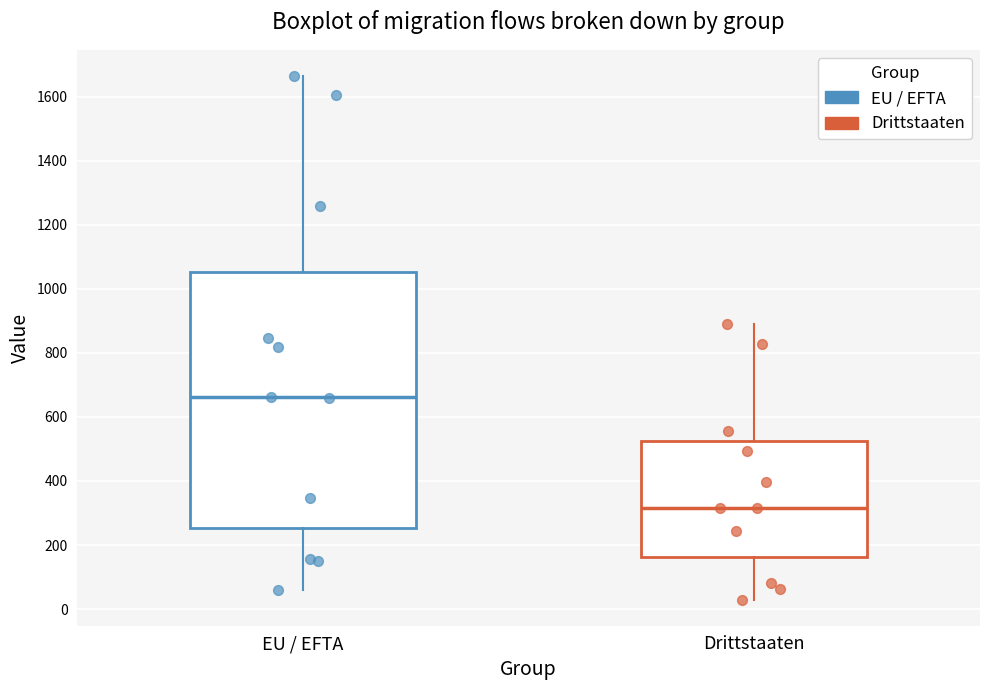

Which box has the lowest median line?

Drittstaaten